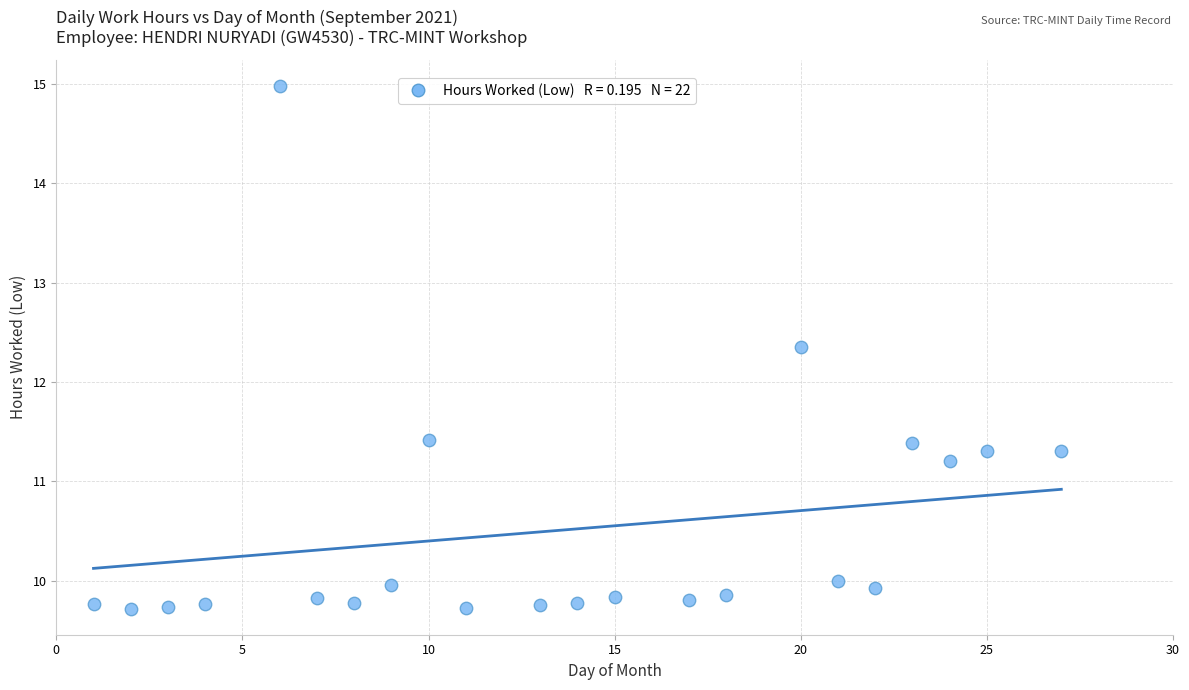

What is the range of Y values (max minus min)?

5.3